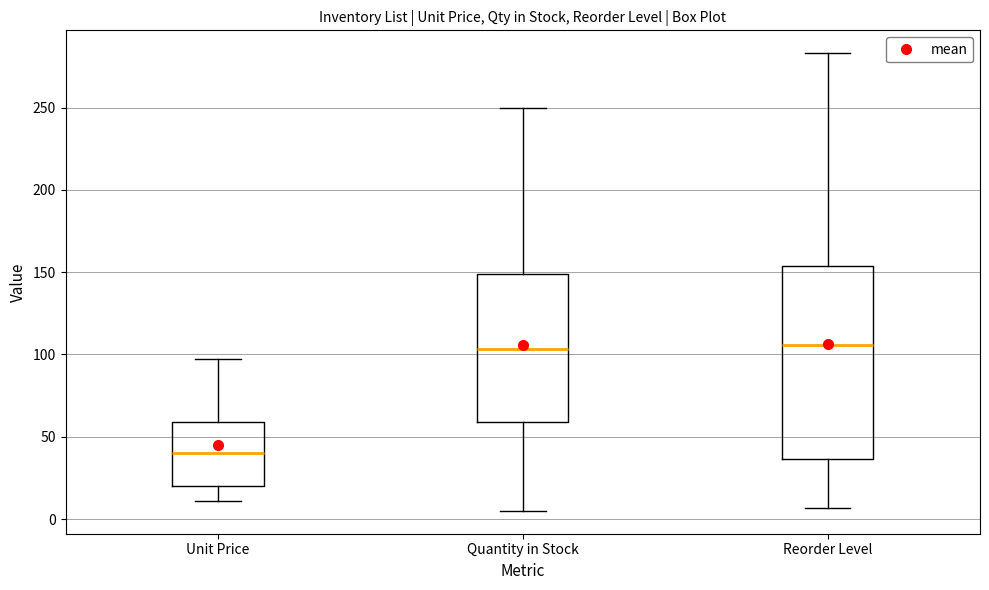

Which box is the tallest, from its lower edge to its upper edge?

Reorder Level